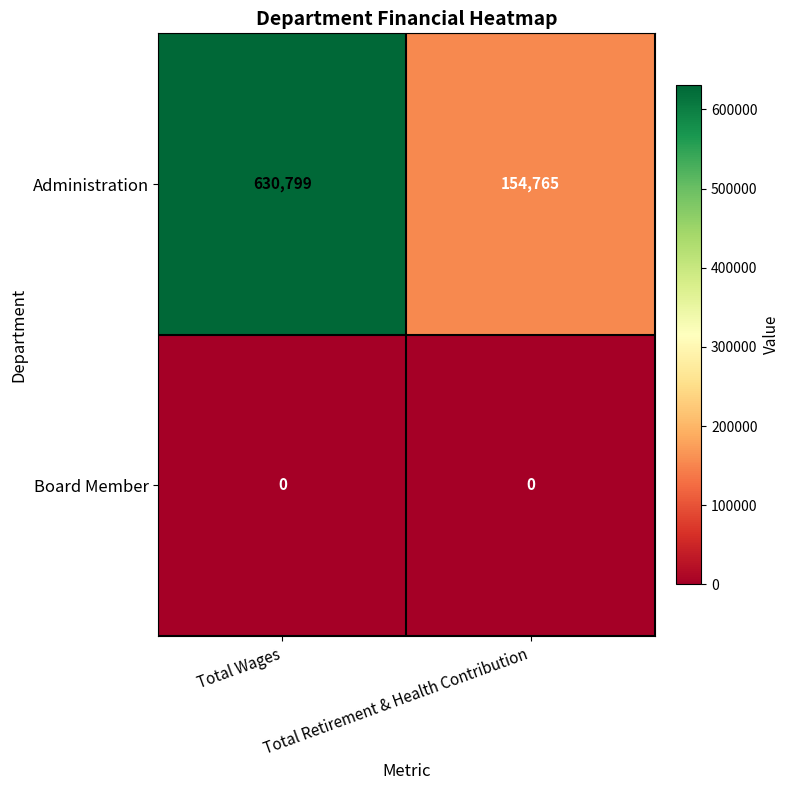

What is the spread (max minus min) of values at Total Wages?

630799